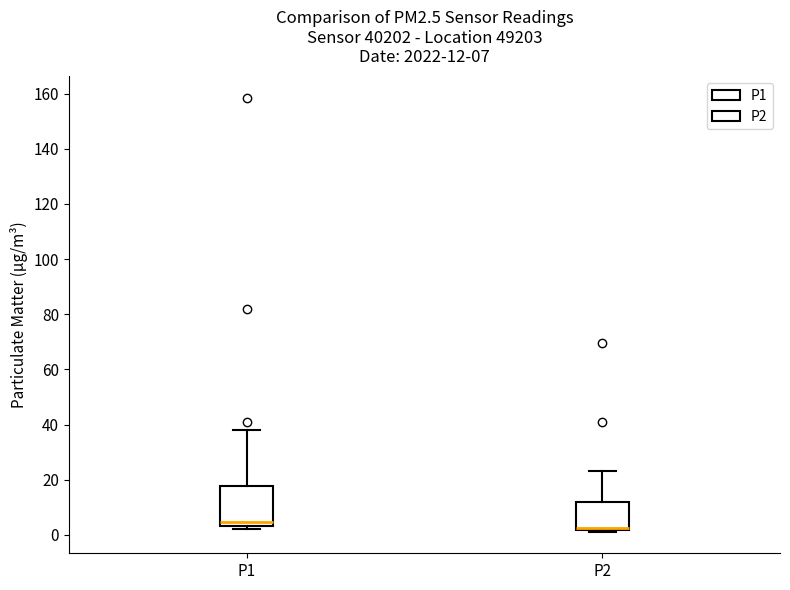

Which box is the tallest, from its lower edge to its upper edge?

P1